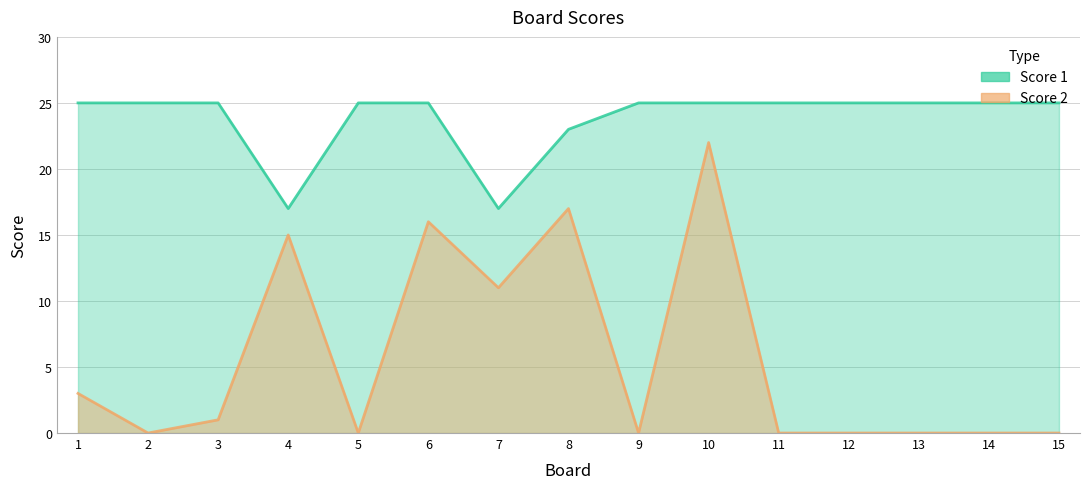

The value of Score 2 at 2 is -7. True or false?

False